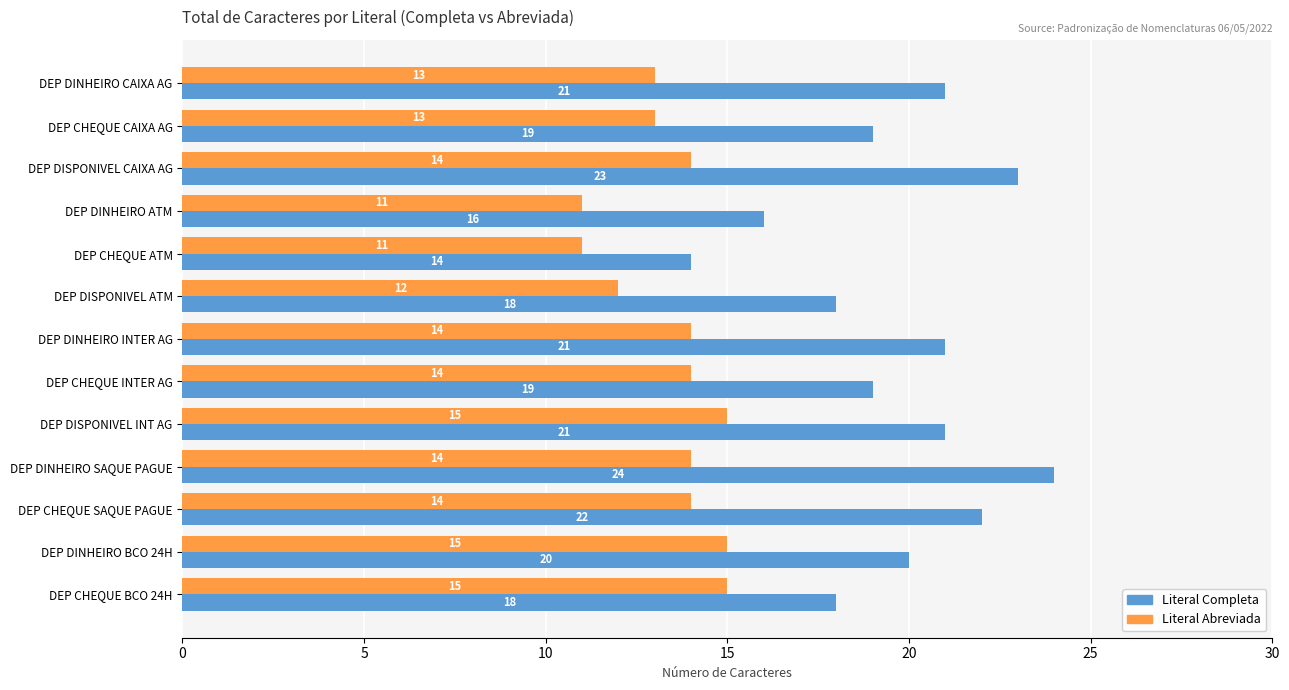

Which category has the highest value across all series?

DEP DINHEIRO SAQUE PAGUE